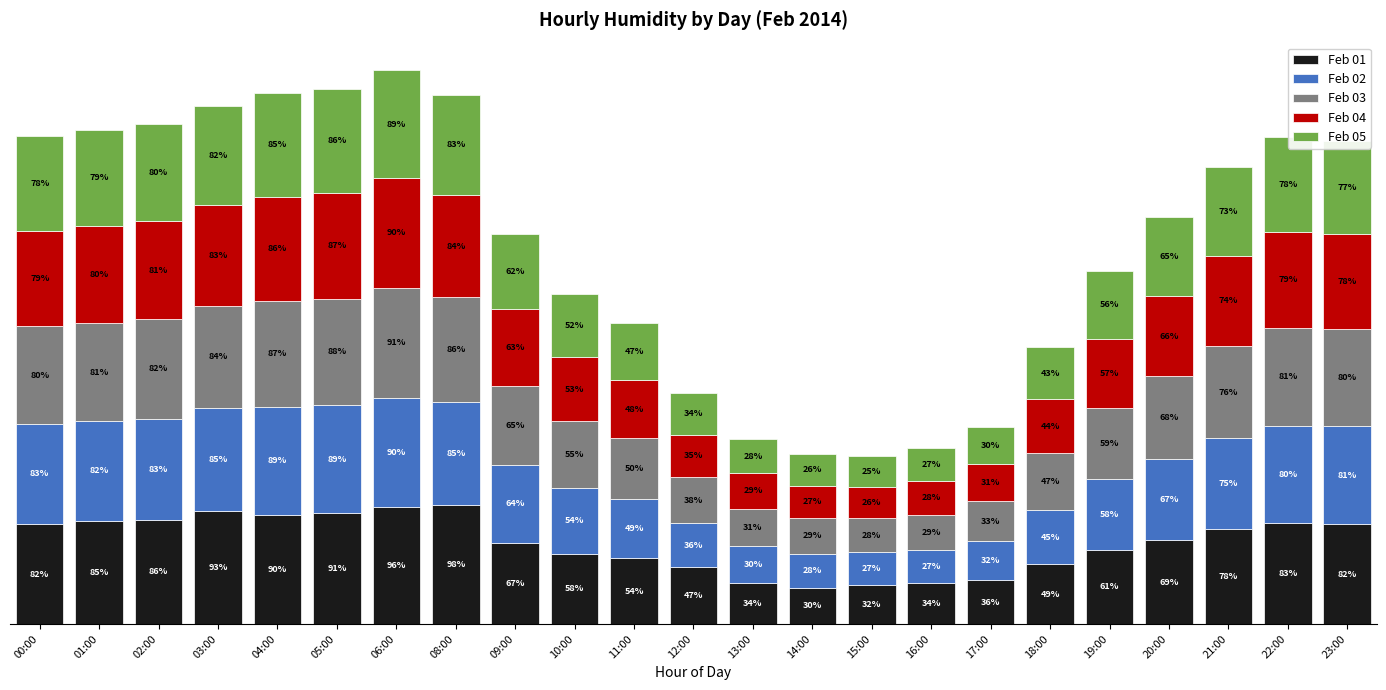

At which label does Feb 01 first exceed 69?

00:00